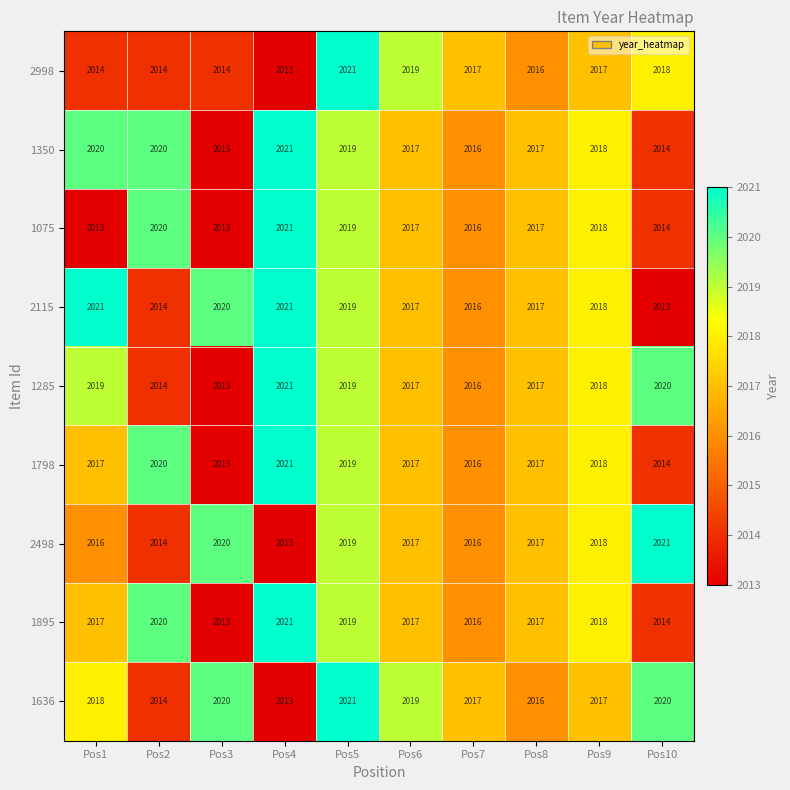

What is the average value of the 1350 series?

2018